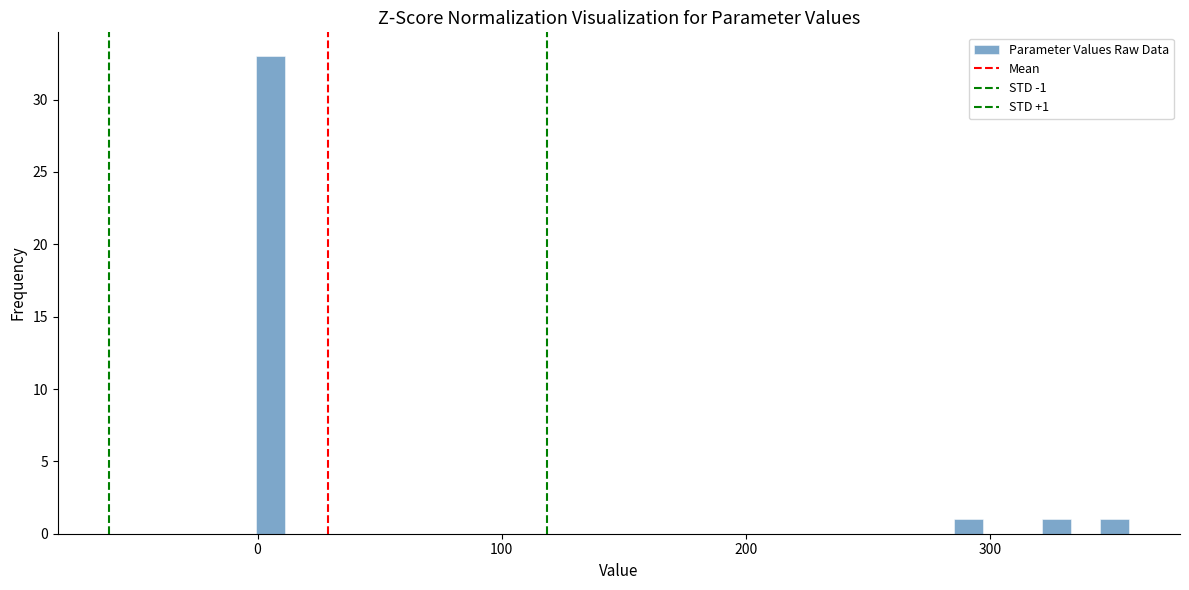

Around what value on the x-axis is the tallest bar? Give the approximate position of its centre, as read against the axis.

10